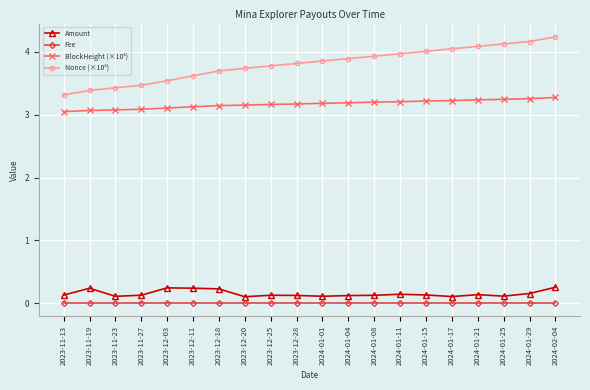

The value of Amount at 2024-01-17 is 0.1. True or false?

True